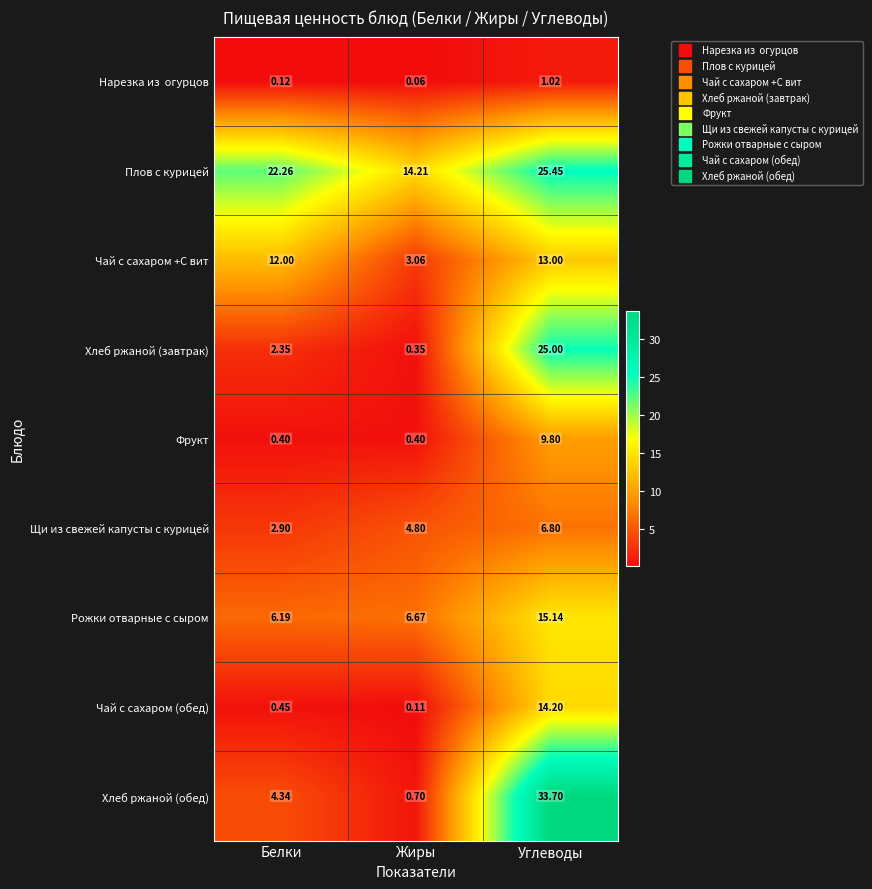

Where does the Хлеб ржаной (завтрак) series first go above 2?

Белки